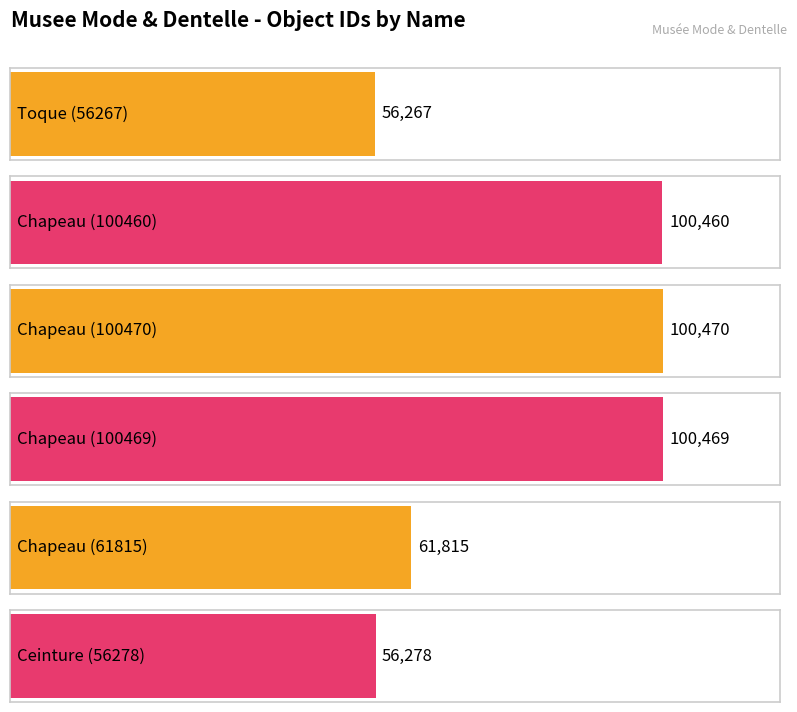

Is it true that the value at Chapeau is 32551?

False